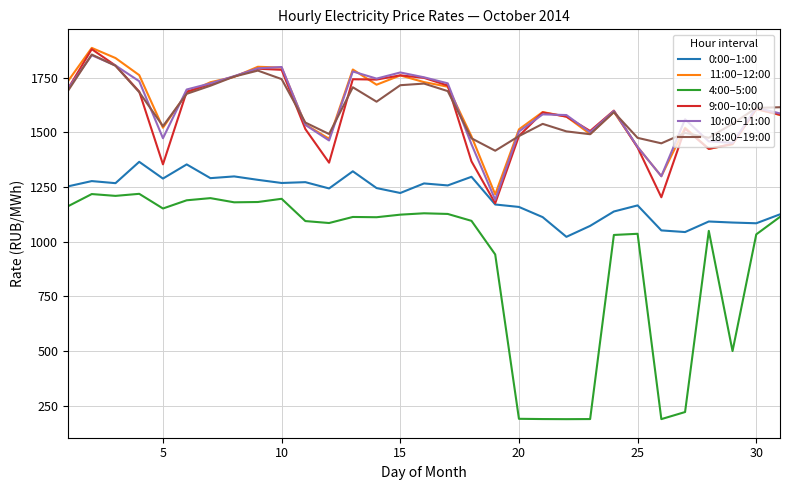

Does the chart display data point markers on the line(s)?

No